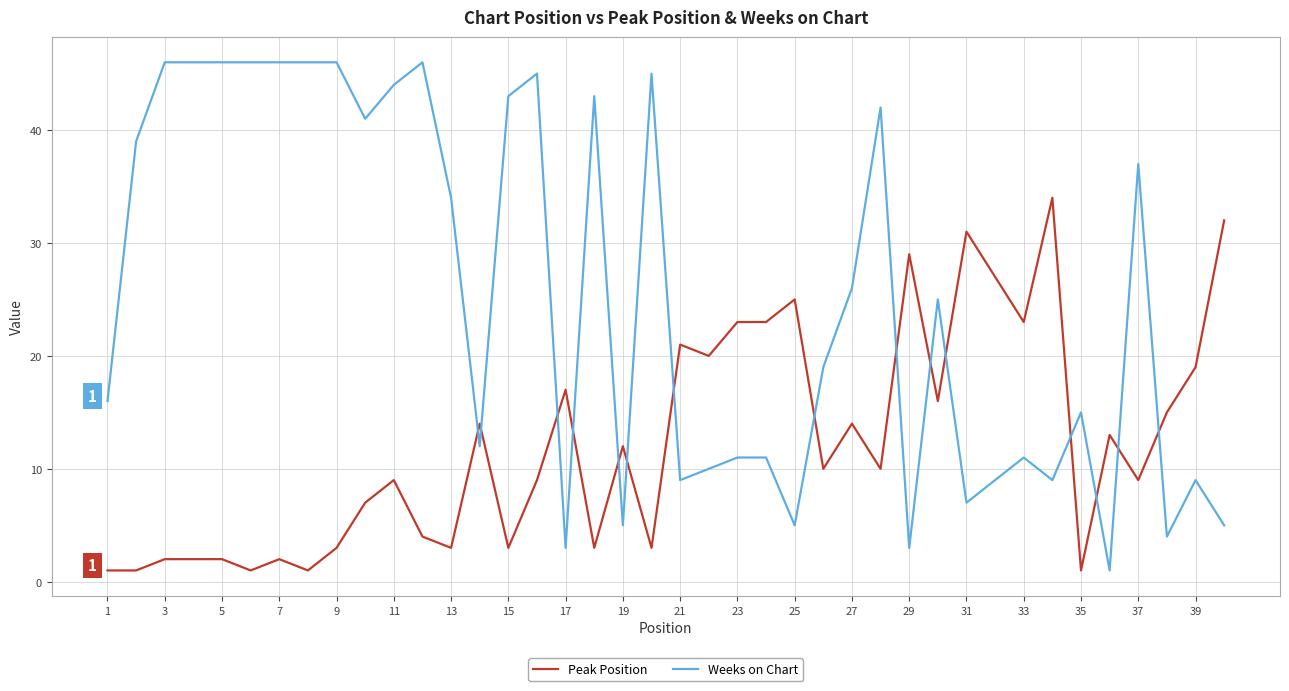

Rank the series by their maximum value, from highest to lowest.

Weeks on Chart, Peak Position